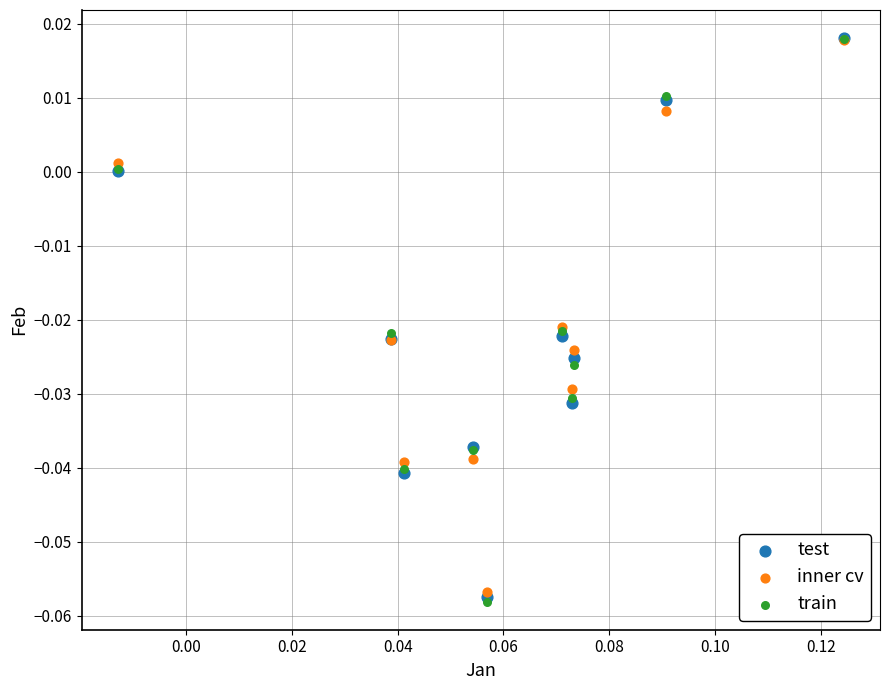

What are all the series names shown in the legend?

test, inner cv, train